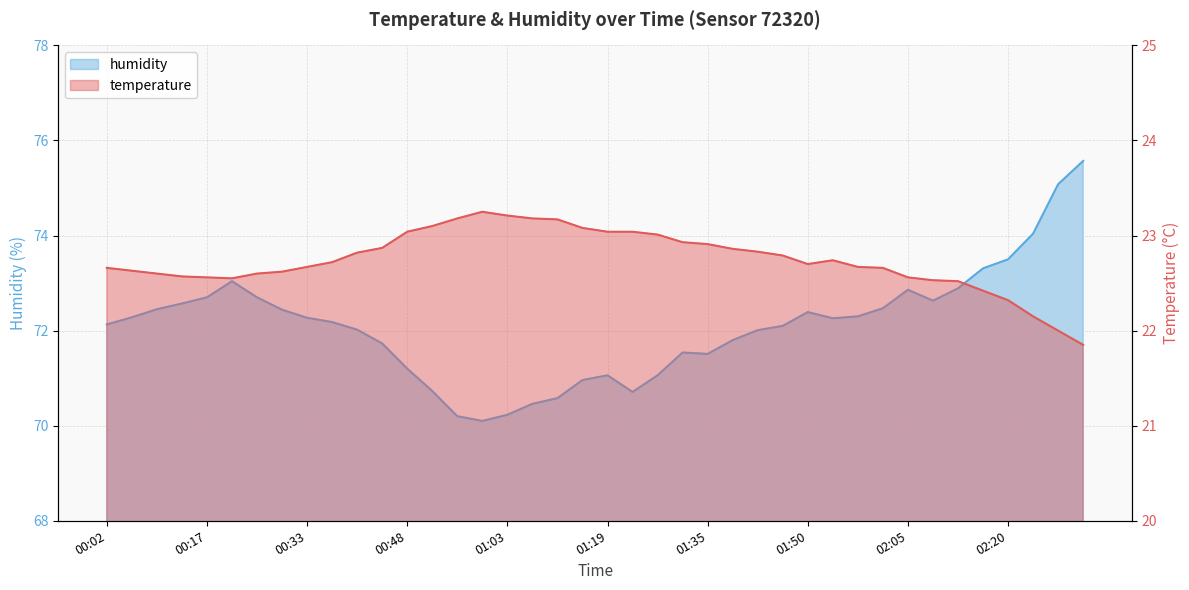

Which series has the widest spread of values?

humidity